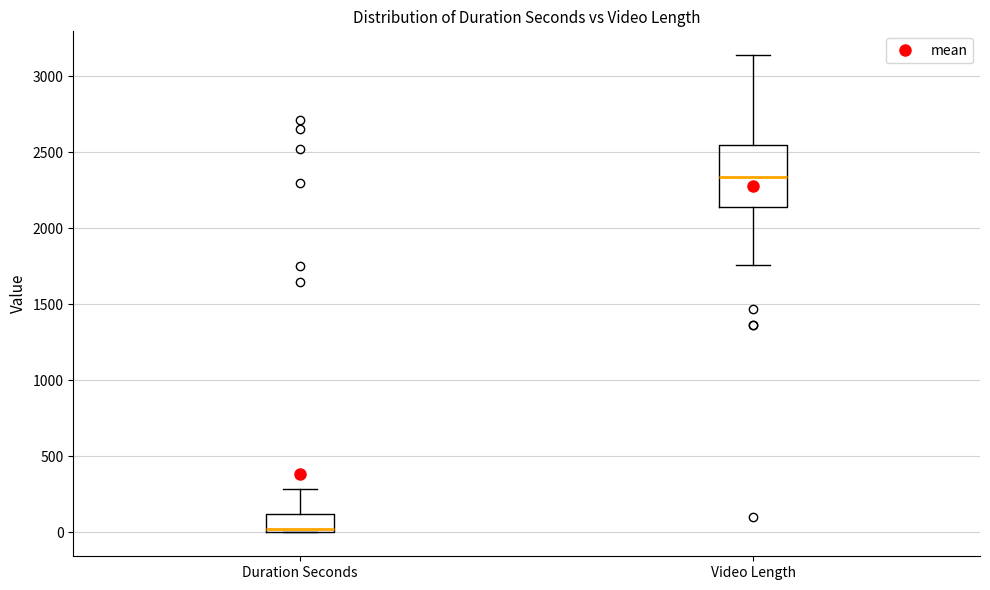

Reading left to right, transcribe this box plot: for each box, give where its median line is, the range the box spans, and where its two whiskers end, as read against the y-axis. The values are not printed on the chart, so give them approximately, as read against the axis.

Duration Seconds: median 0 (just above the box's lower edge), box 0 to 100, whiskers 0 to 300
Video Length: median 2350, box 2150 to 2550, whiskers 1750 to 3150